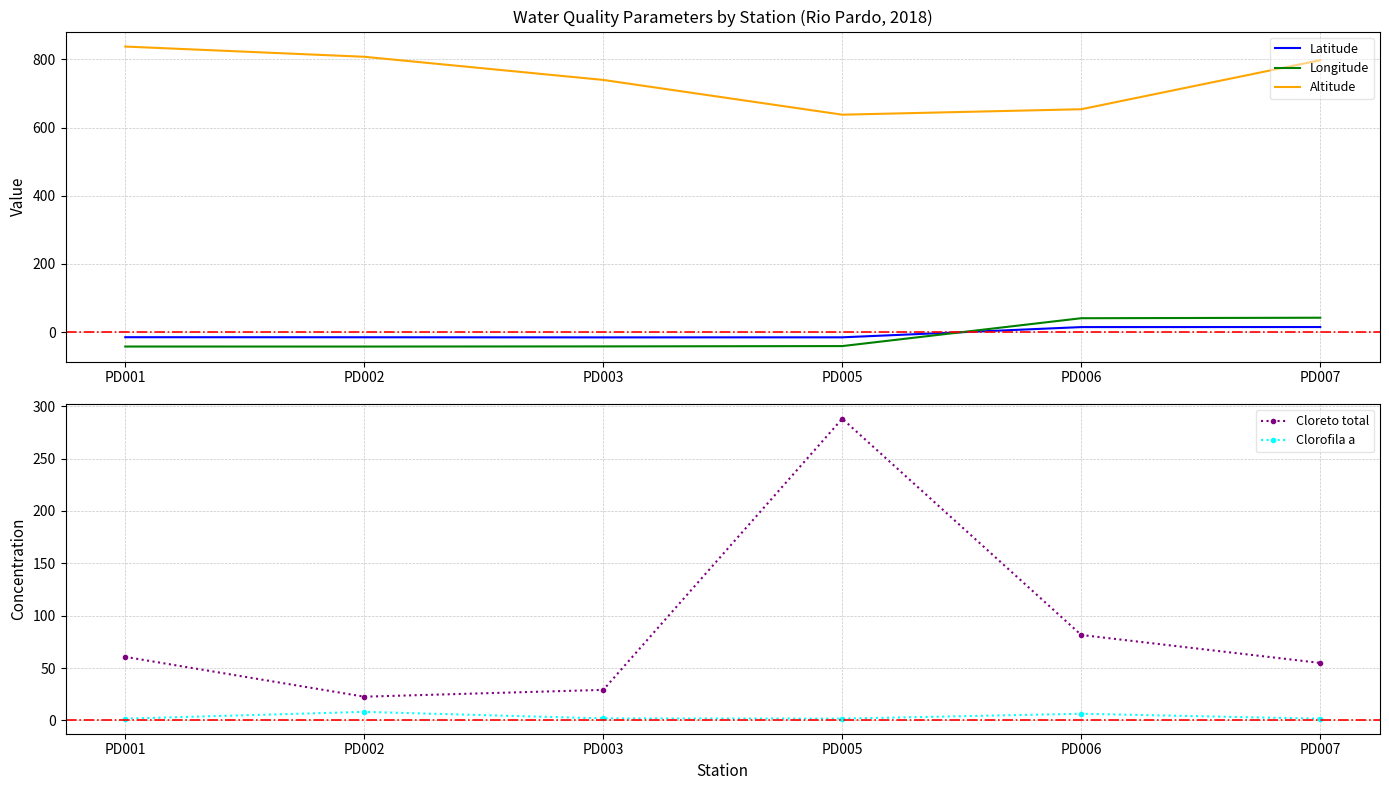

How many values in the Cloreto total series are below 60?

3